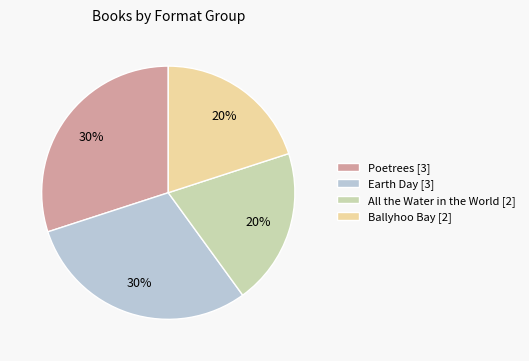

How many segments does this pie chart have?

4